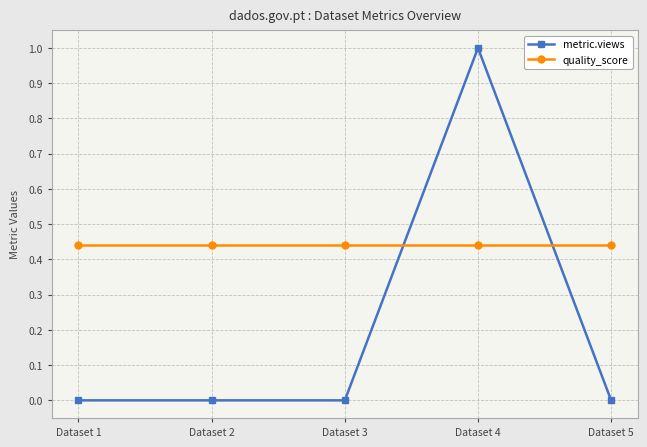

List the series in order of their overall mean, lowest first.

metric.views, quality_score